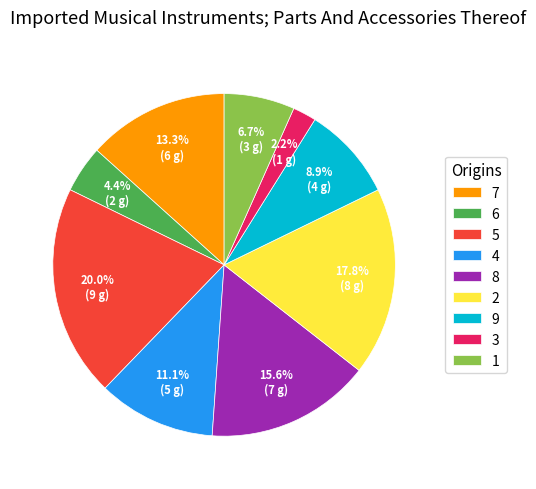

To the nearest percent, what percentage of the pie is 5?

20%